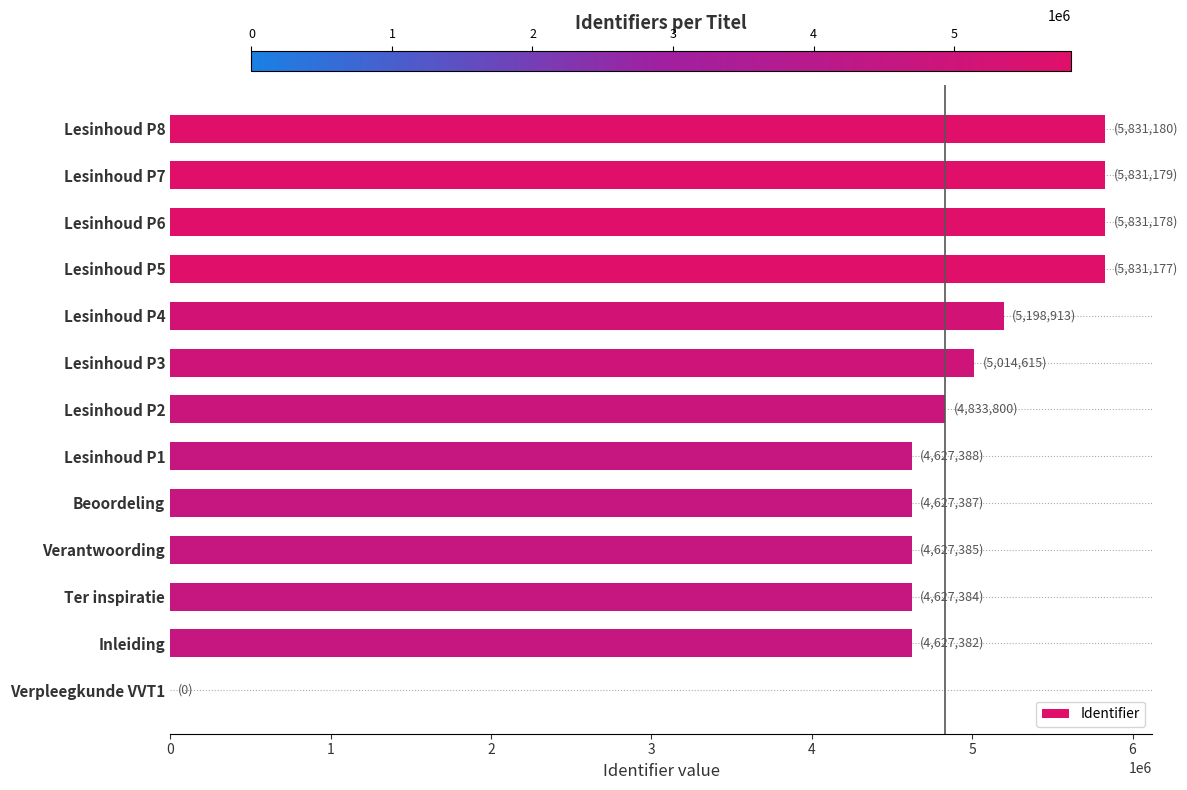

What is the sum of all values?

61508968